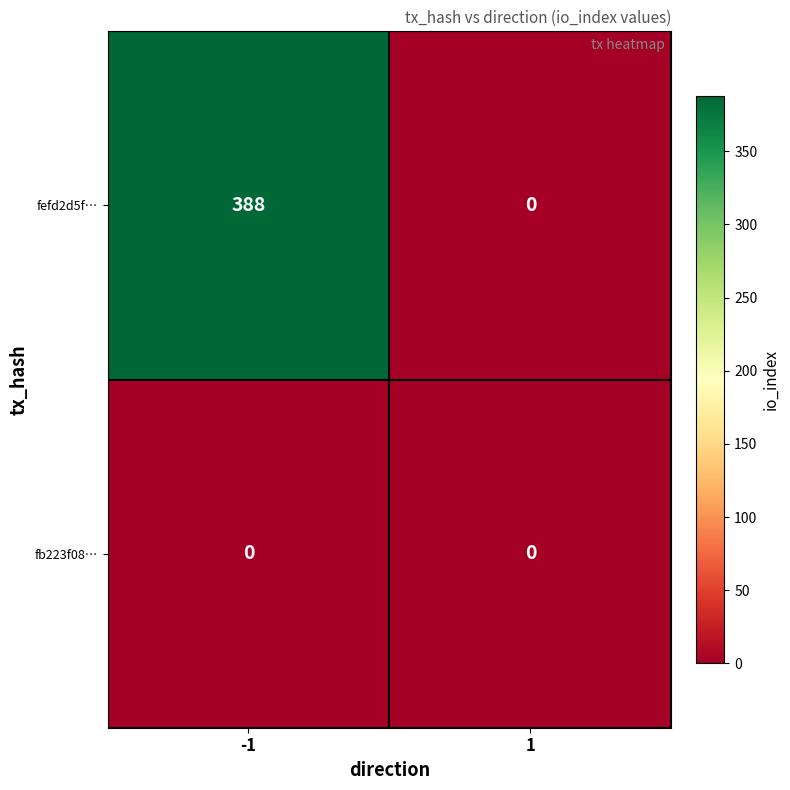

Which series changed the most between -1 and 1?

fefd2d5f…